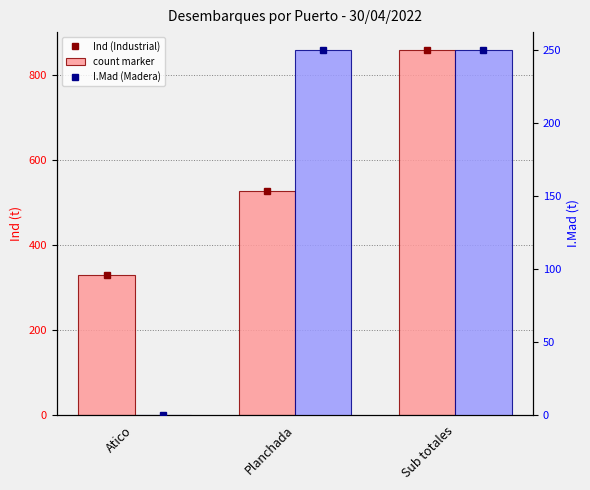

What is the minimum value for Ind?

329.8